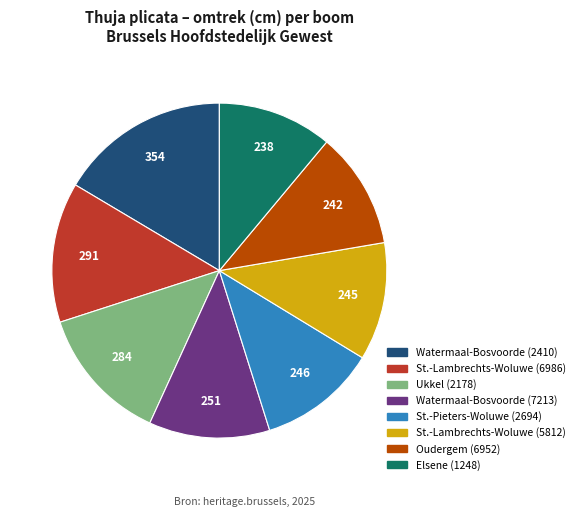

Do Ukkel (2178) and Watermaal-Bosvoorde (7213) together represent more than half of the pie?

No